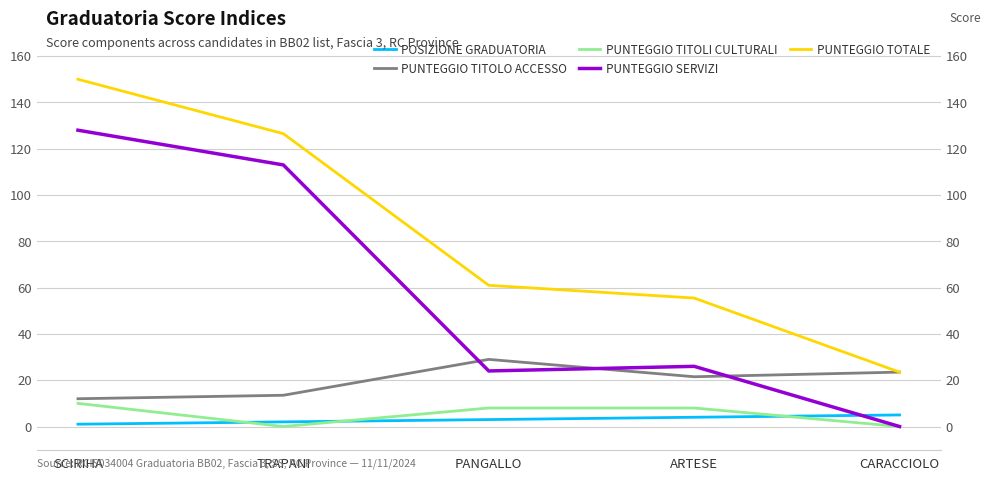

What is the sum of all PUNTEGGIO SERVIZI values?

291.0